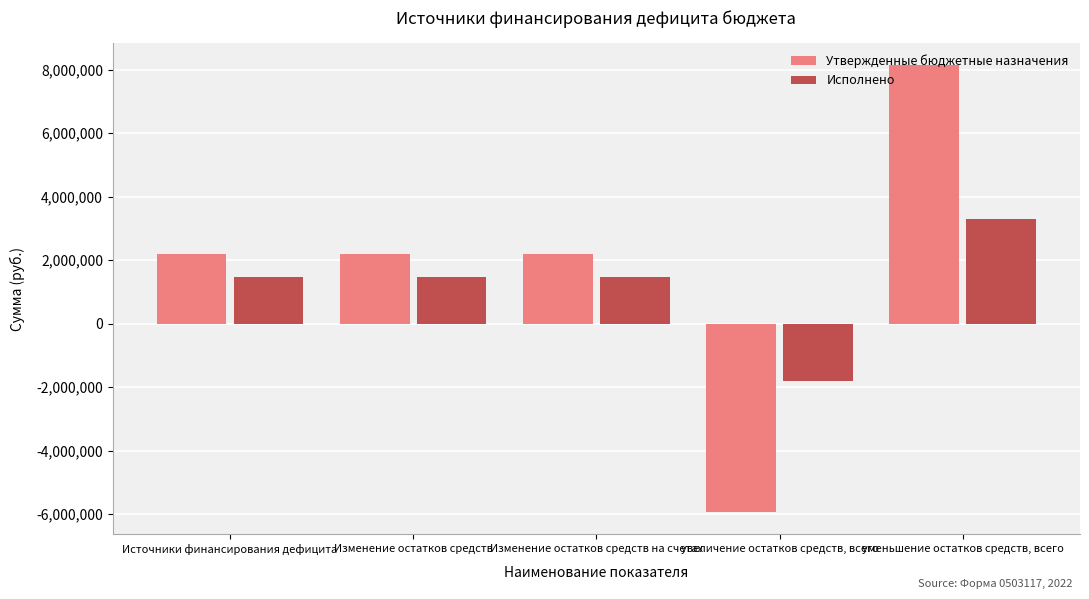

Rank the series by their average value, from highest to lowest.

Утвержденные бюджетные назначения, Исполнено